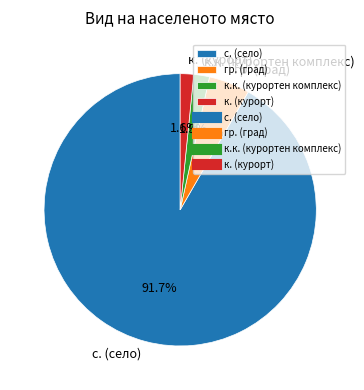

Is there a majority slice in this chart?

Yes